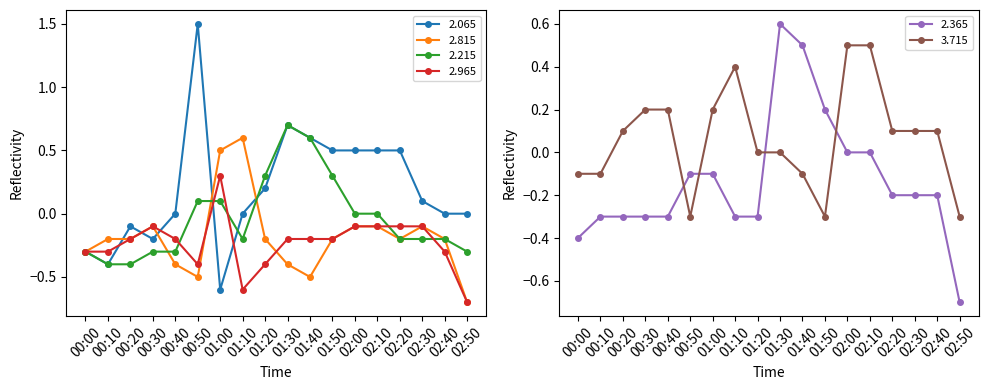

Reading left to right, what are all the values shown in this chart?

2.065: -0.3	-0.4	-0.1	-0.2	0.0	1.5	-0.6	0.0	0.2	0.7	0.6	0.5	0.5	0.5	0.5	0.1	0.0	0.0
2.815: -0.3	-0.2	-0.2	-0.1	-0.4	-0.5	0.5	0.6	-0.2	-0.4	-0.5	-0.2	-0.1	-0.1	-0.2	-0.1	-0.2	-0.7
2.215: -0.3	-0.4	-0.4	-0.3	-0.3	0.1	0.1	-0.2	0.3	0.7	0.6	0.3	0.0	-0.0	-0.2	-0.2	-0.2	-0.3
2.965: -0.3	-0.3	-0.2	-0.1	-0.2	-0.4	0.3	-0.6	-0.4	-0.2	-0.2	-0.2	-0.1	-0.1	-0.1	-0.1	-0.3	-0.7
2.365: -0.4	-0.3	-0.3	-0.3	-0.3	-0.1	-0.1	-0.3	-0.3	0.6	0.5	0.2	-0.0	-0.0	-0.2	-0.2	-0.2	-0.7
3.715: -0.1	-0.1	0.1	0.2	0.2	-0.3	0.2	0.4	-0.0	-0.0	-0.1	-0.3	0.5	0.5	0.1	0.1	0.1	-0.3